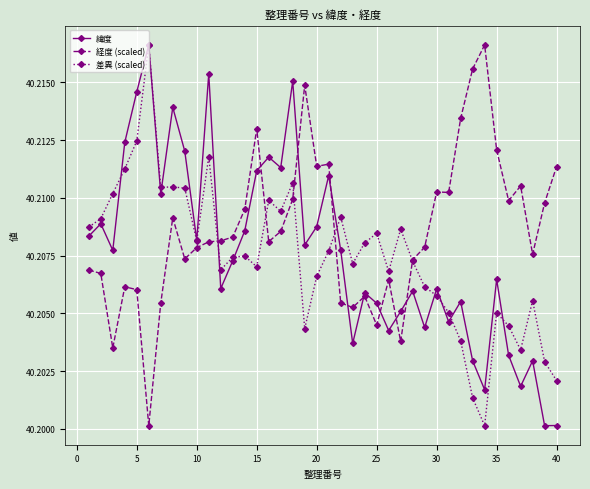

True or false: 経度 (scaled) has more than 2 points higher than both neighbors.

True